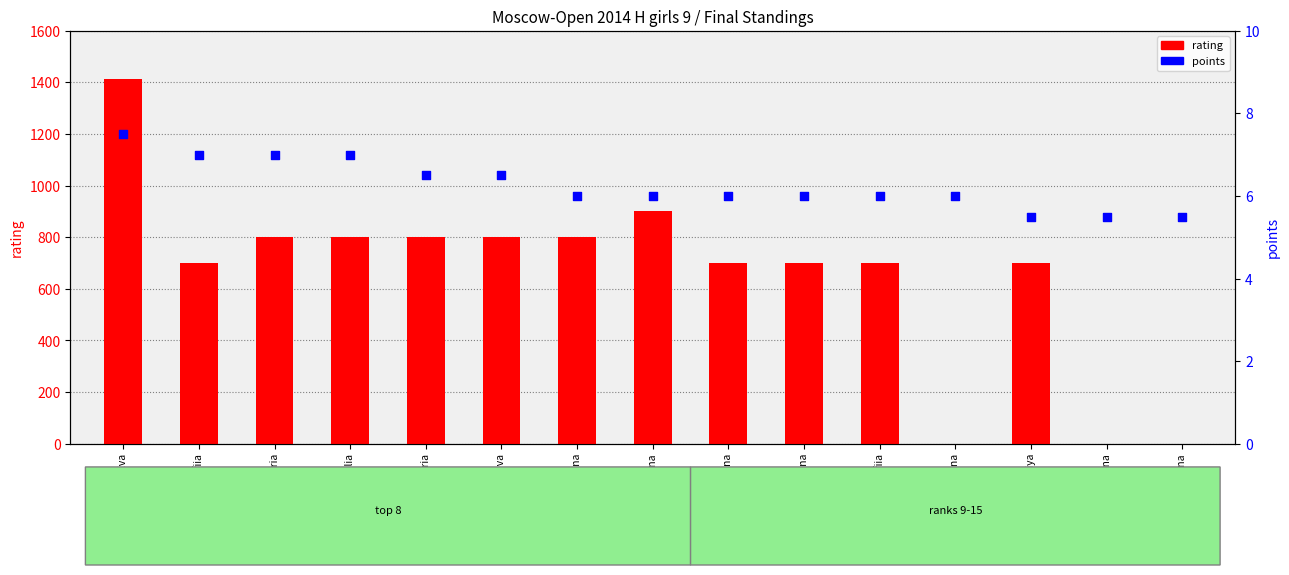

Which series has the largest total across all categories?

rating